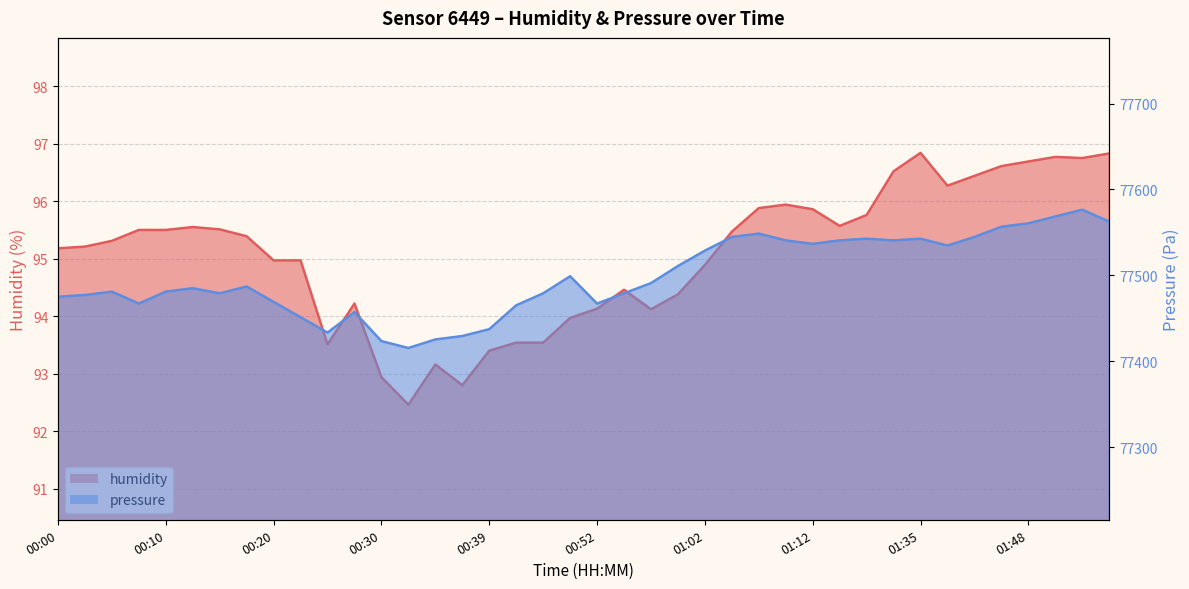

At which category is the sum across all series the highest?

01:56